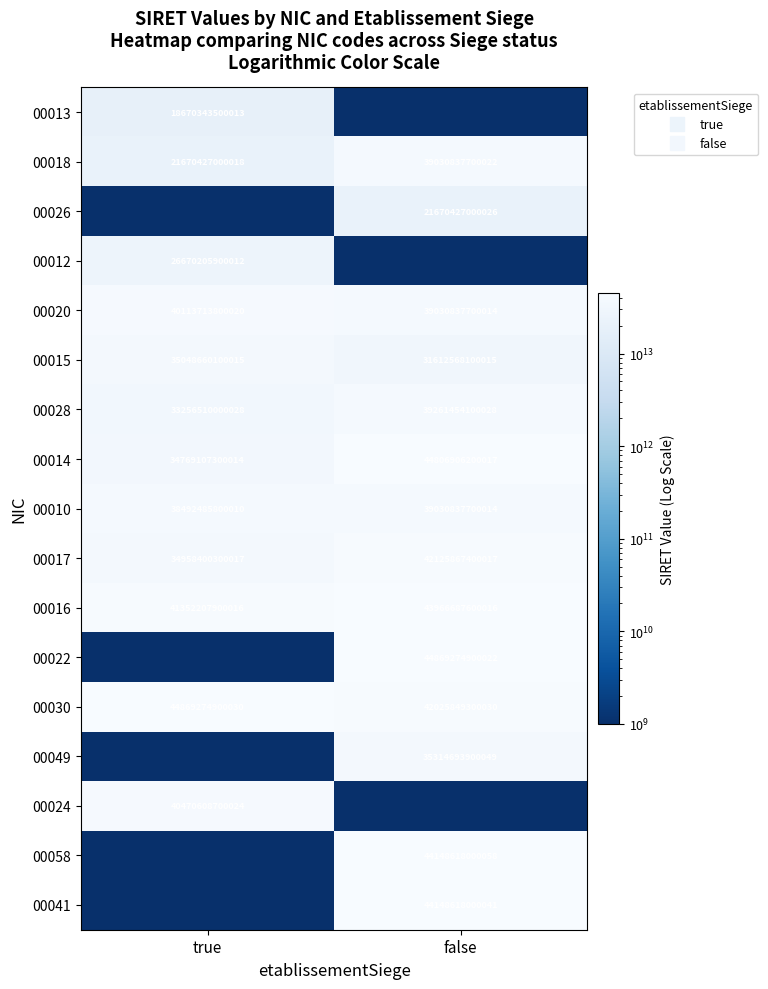

What is the sum of all 00018 values?

60701264700040